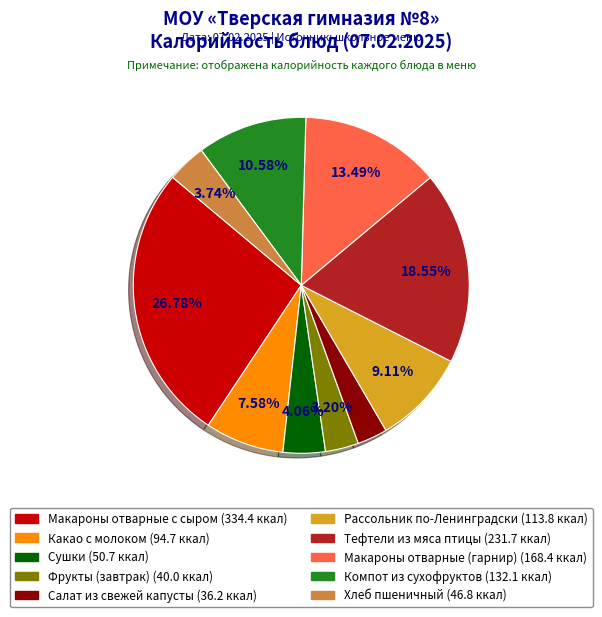

What is the largest slice in the pie chart?

Макароны отварные с сыром